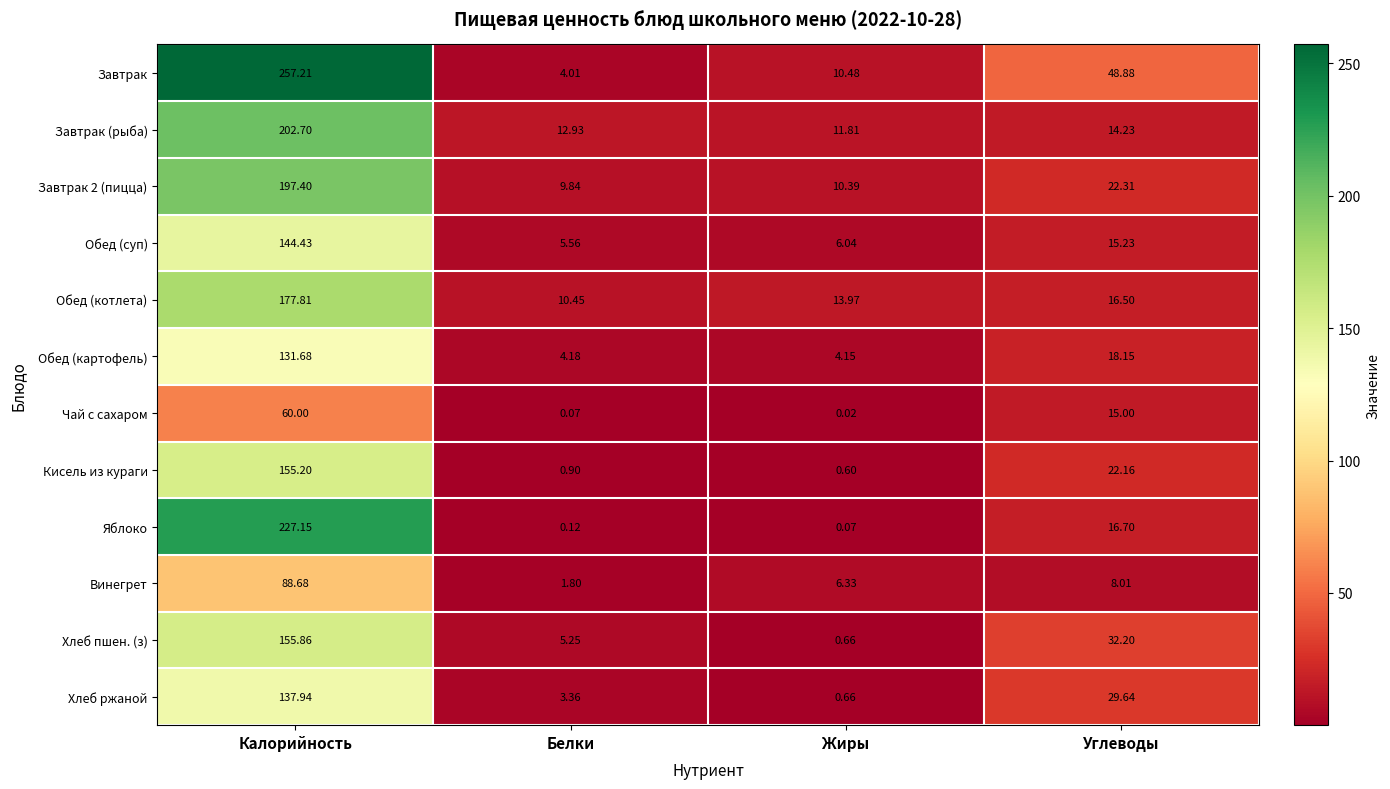

Where is Завтрак nearest to the value 130?

Углеводы